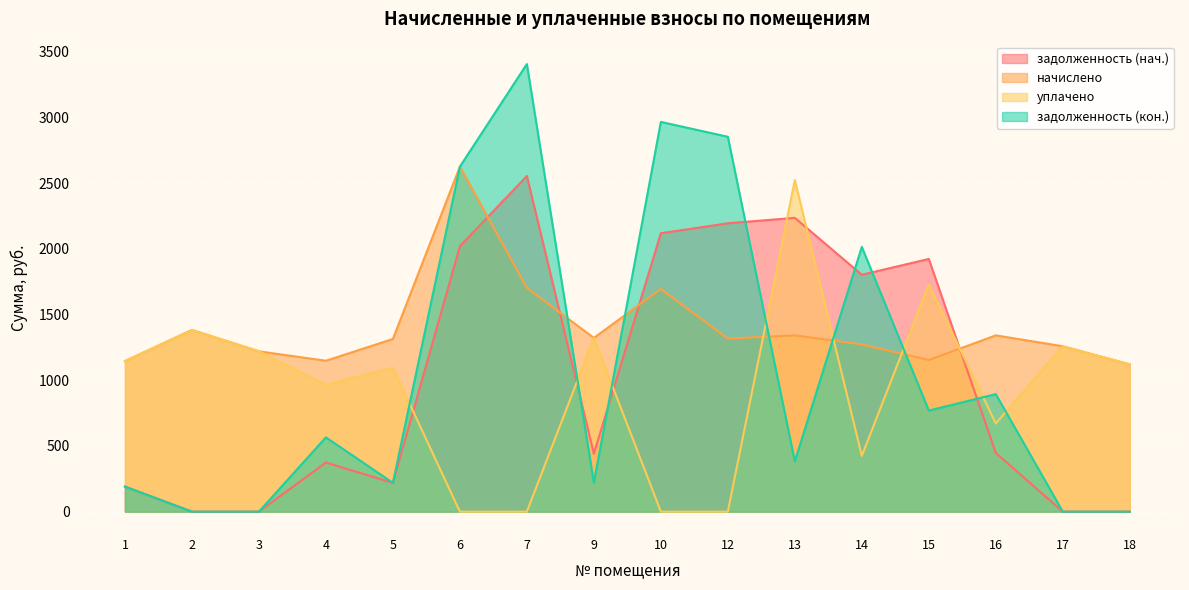

Reading left to right, what are all the values shown in this chart?

задолженность (нач.): 1=190.9	2=0.0	3=0.0	4=374.1	5=219.0	6=2019.4	7=2554.4	9=440.7	10=2118.3	12=2194.2	13=2235.6	14=1802.5	15=1922.8	16=447.1	17=0.0	18=0.0
начислено: 1=1145.4	2=1382.8	3=1219.9	4=1148.2	5=1313.8	6=2625.2	7=1702.9	9=1322.0	10=1694.6	12=1316.5	13=1341.4	14=1272.4	15=1153.7	16=1341.4	17=1258.6	18=1120.6
уплачено: 1=1145.4	2=1382.8	3=1219.9	4=965.4	5=1094.8	6=0.0	7=0.0	9=1322.0	10=0.0	12=0.0	13=2523.6	14=424.1	15=1730.5	16=670.7	17=1258.6	18=1120.6
задолженность (кон.): 1=190.9	2=0.0	3=0.0	4=565.4	5=219.0	6=2625.2	7=3405.8	9=220.3	10=2965.6	12=2852.5	13=382.7	14=2014.6	15=769.1	16=894.2	17=0.0	18=0.0